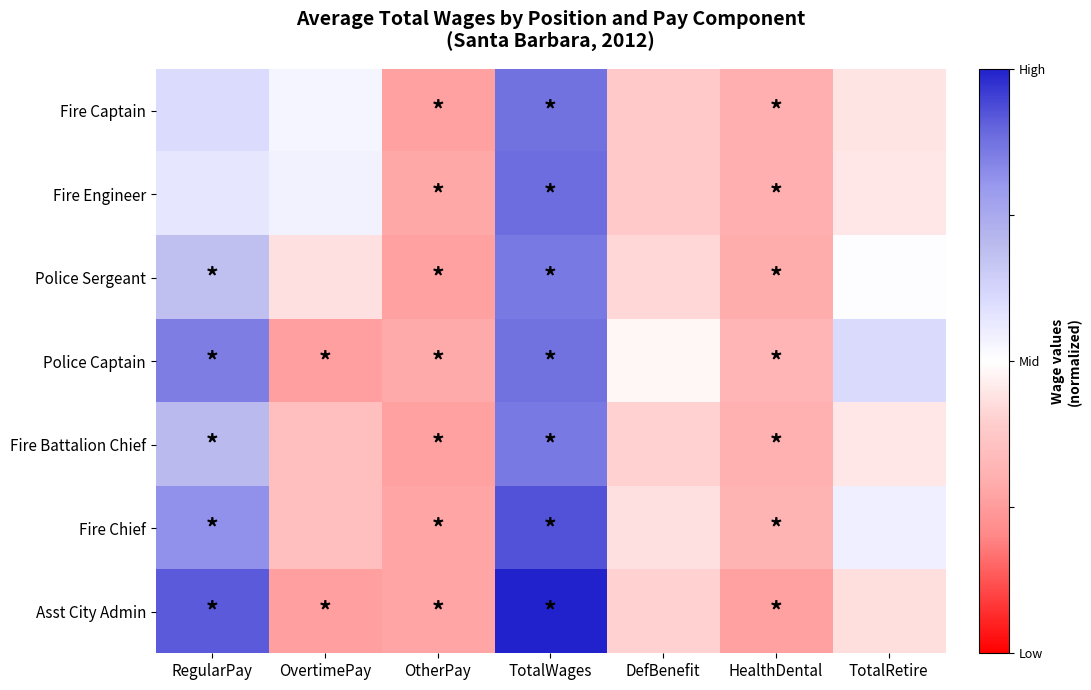

Reading right to left, extract all data points from this chart.

Fire Captain: TotalRetire=-0.3	HealthDental=-0.9	DefBenefit=-0.5	TotalWages=1.7	OtherPay=-1.0	OvertimePay=0.1	RegularPay=0.5
Fire Engineer: TotalRetire=-0.2	HealthDental=-0.9	DefBenefit=-0.5	TotalWages=1.7	OtherPay=-1.0	OvertimePay=0.2	RegularPay=0.3
Police Sergeant: TotalRetire=0.0	HealthDental=-0.9	DefBenefit=-0.4	TotalWages=1.6	OtherPay=-1.0	OvertimePay=-0.3	RegularPay=0.8
Police Captain: TotalRetire=0.5	HealthDental=-0.8	DefBenefit=-0.1	TotalWages=1.7	OtherPay=-0.9	OvertimePay=-1.1	RegularPay=1.6
Fire Battalion Chief: TotalRetire=-0.2	HealthDental=-0.9	DefBenefit=-0.4	TotalWages=1.6	OtherPay=-1.0	OvertimePay=-0.7	RegularPay=0.9
Fire Chief: TotalRetire=0.2	HealthDental=-0.8	DefBenefit=-0.3	TotalWages=1.9	OtherPay=-1.0	OvertimePay=-0.7	RegularPay=1.4
Asst City Admin: TotalRetire=-0.3	HealthDental=-1.0	DefBenefit=-0.4	TotalWages=2.2	OtherPay=-1.0	OvertimePay=-1.1	RegularPay=1.8